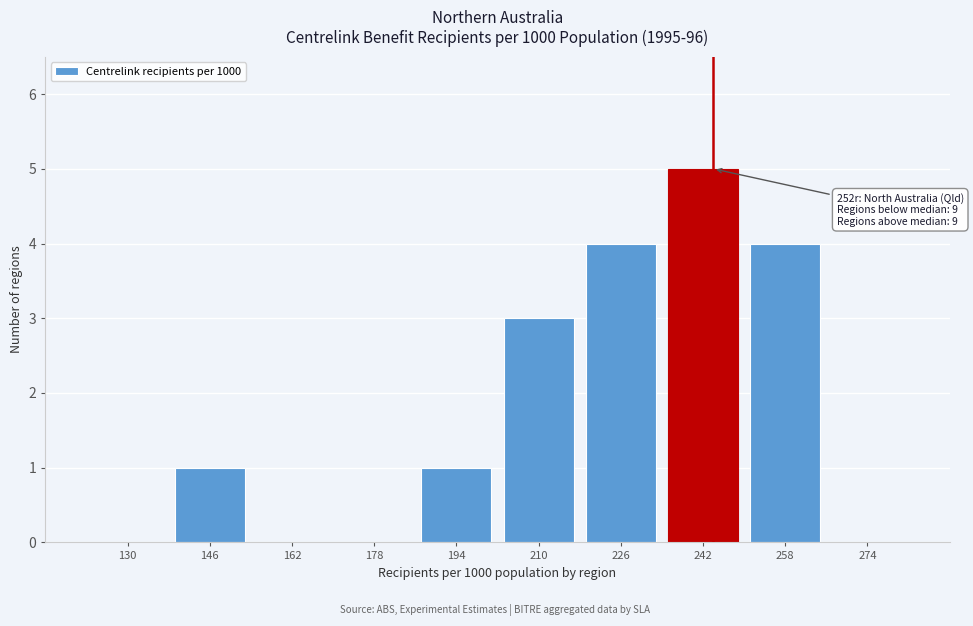

Reading right to left, what are all the values shown in this chart?

274=0	258=4	242=5	226=4	210=3	194=1	178=0	162=0	146=1	130=0